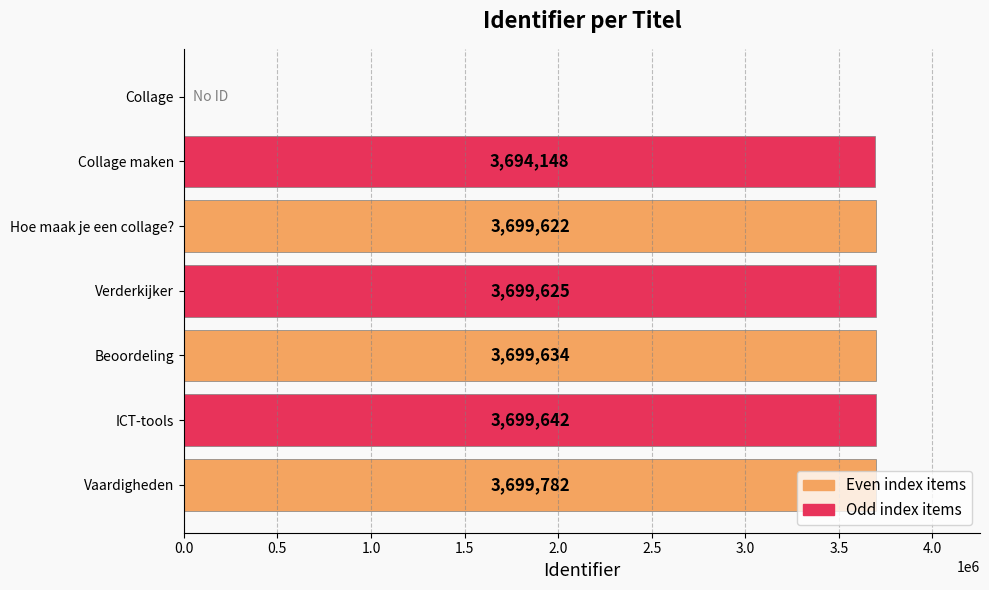

What is the sum of all values?

22192453